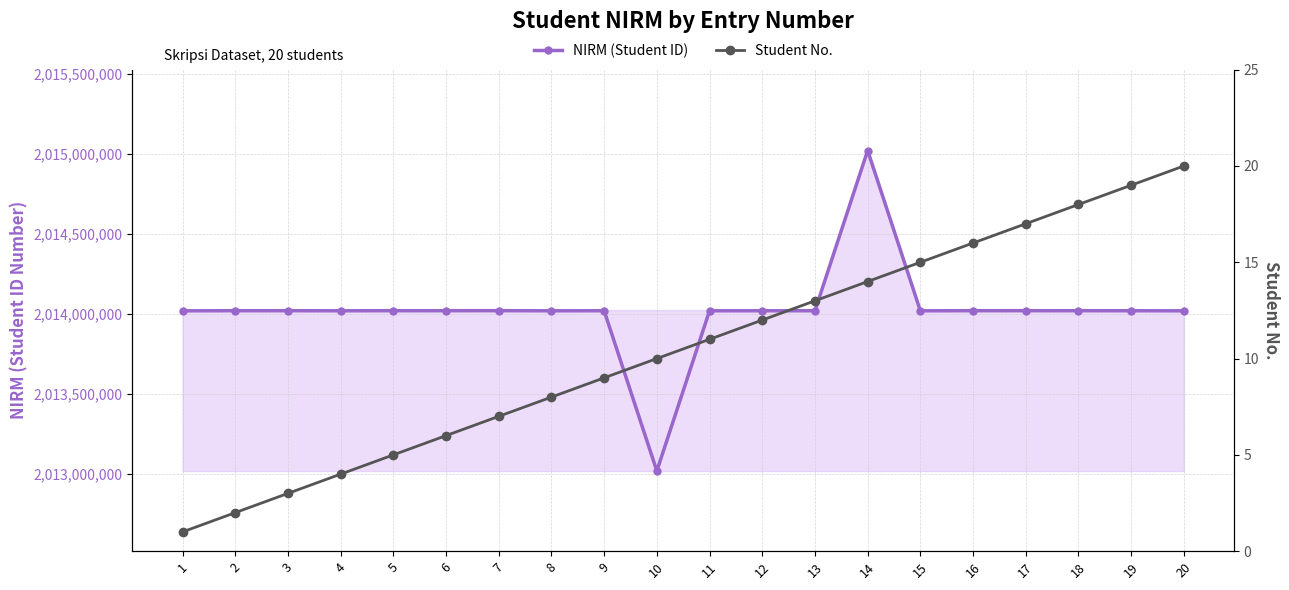

What is the difference between the Student No. values at 12 and 2?

10